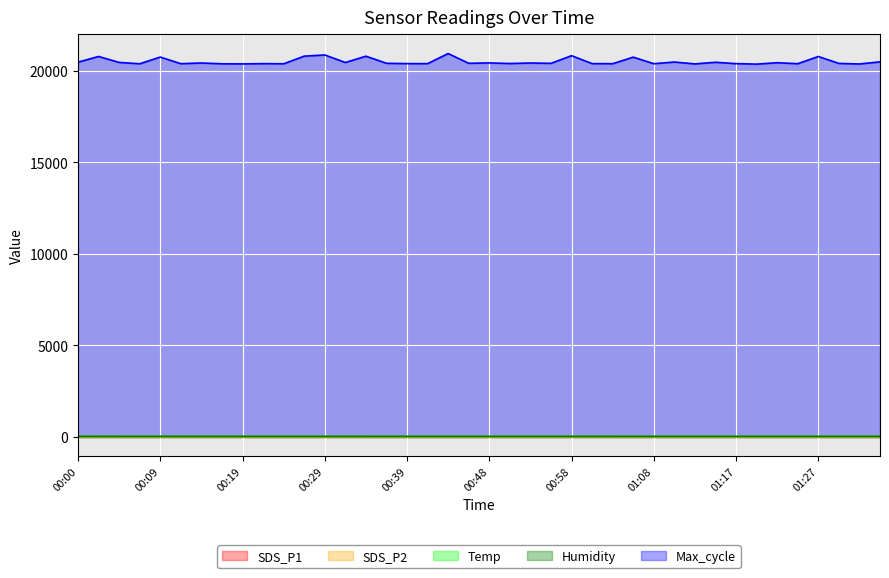

Where is SDS_P1 nearest to the value 2?

01:08